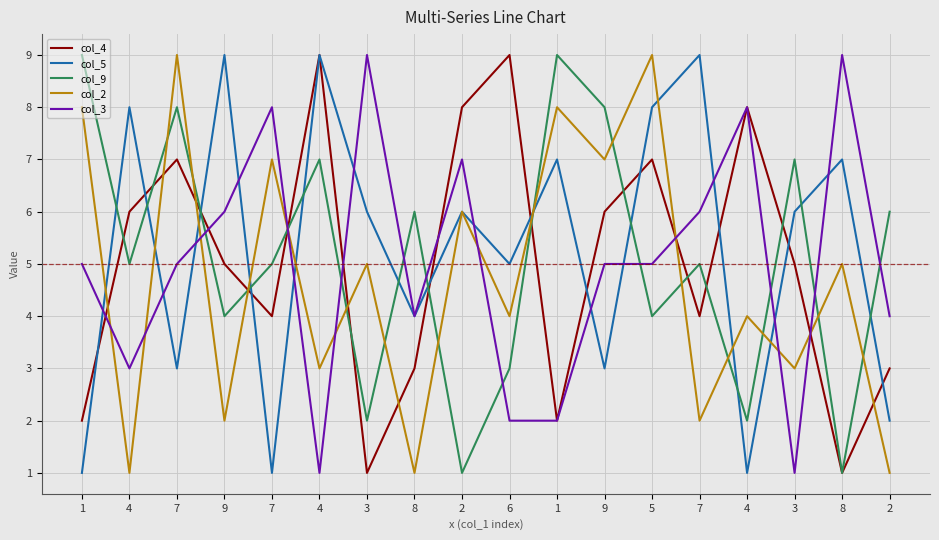

How many series are shown in this chart?

5